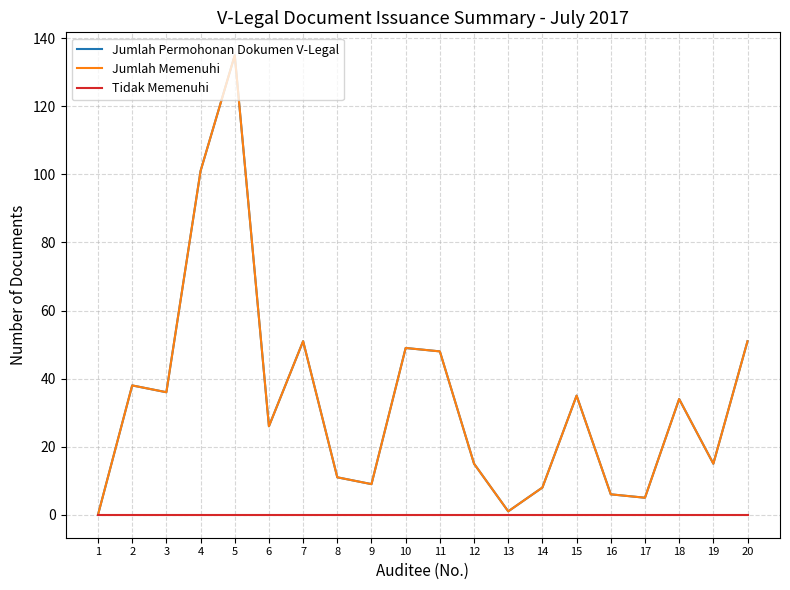

At which category is the sum across all series the highest?

5